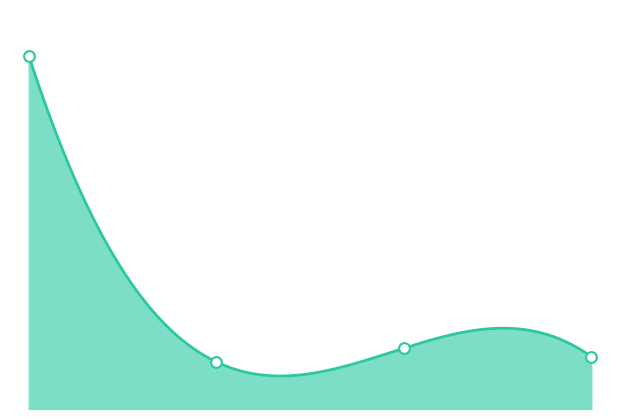

What is the change in value from 一般公共服务支出 to 城乡社区支出?

-1353.8